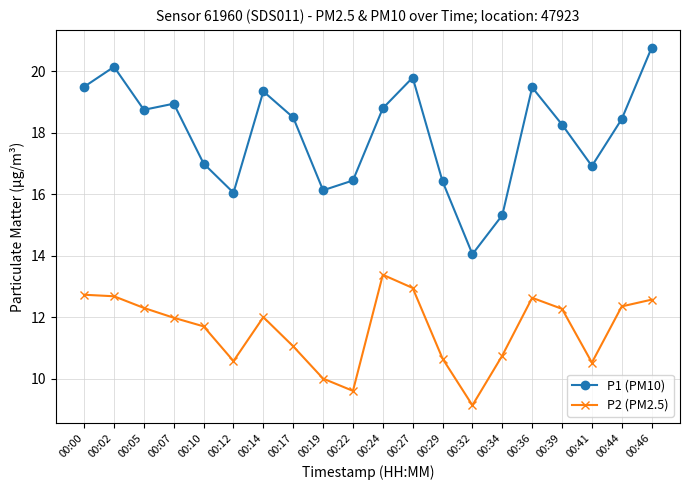

Count the number of categories in the chart.

20